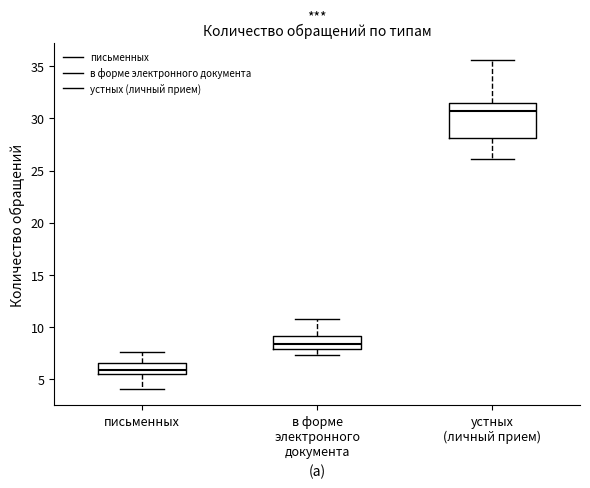

Reading left to right, read every box against the y-axis: the position of its median line, the range the box covers, and the ends of its whiskers. The values are not printed on the chart, so give them approximately, as read against the axis.

письменных: median 6.0, box 5.5 to 6.5, whiskers 4.0 to 7.5
в форме электронного документа: median 8.5, box 8.0 to 9.0, whiskers 7.5 to 11.0
устных (личный прием): median 30.5, box 28.0 to 31.5, whiskers 26.0 to 35.5